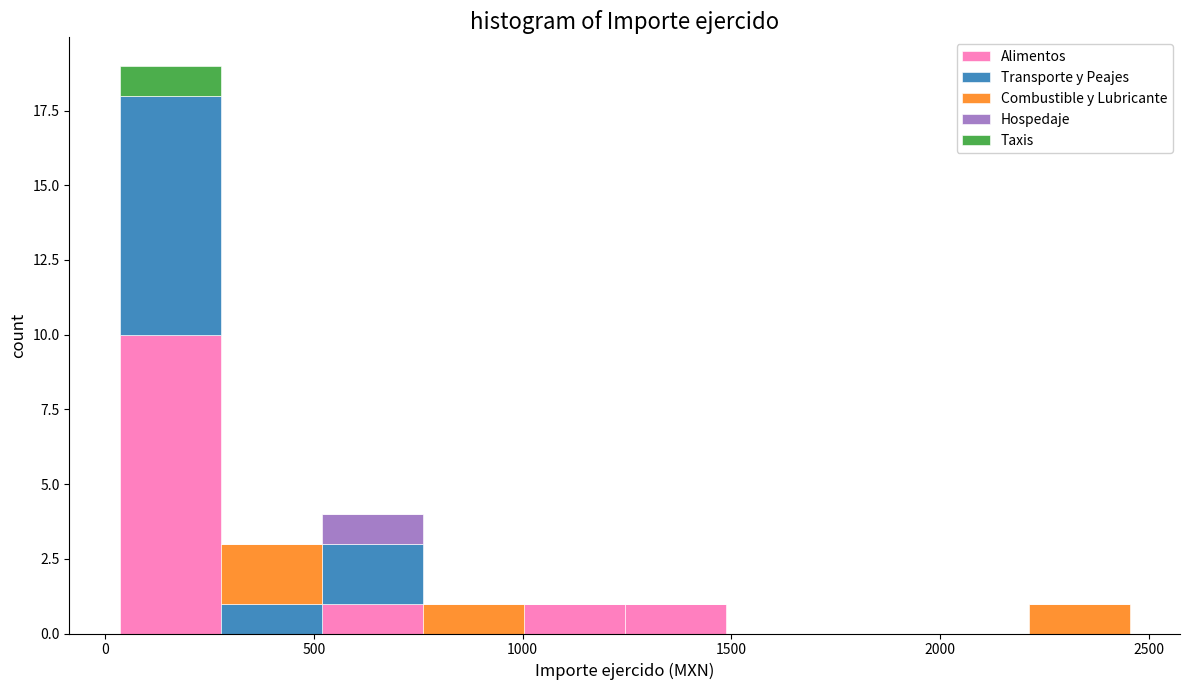

Reading left to right, transcribe this chart: for each stacked bar, give the range it covers on the x-axis and its total height. Neither the bar edges nor the heights are printed on the chart, so give them approximately, as read against the axes.

50 to 300: 19
300 to 500: 3
500 to 750: 4
750 to 1000: 1
1000 to 1250: 1
1250 to 1500: 1
1500 to 1750: 0
1750 to 1950: 0
1950 to 2200: 0
2200 to 2450: 1